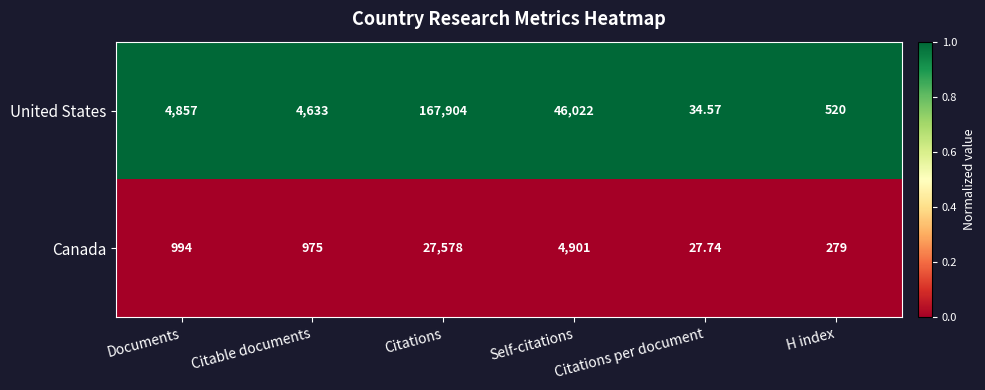

At which label does Canada reach its minimum?

Citations per document